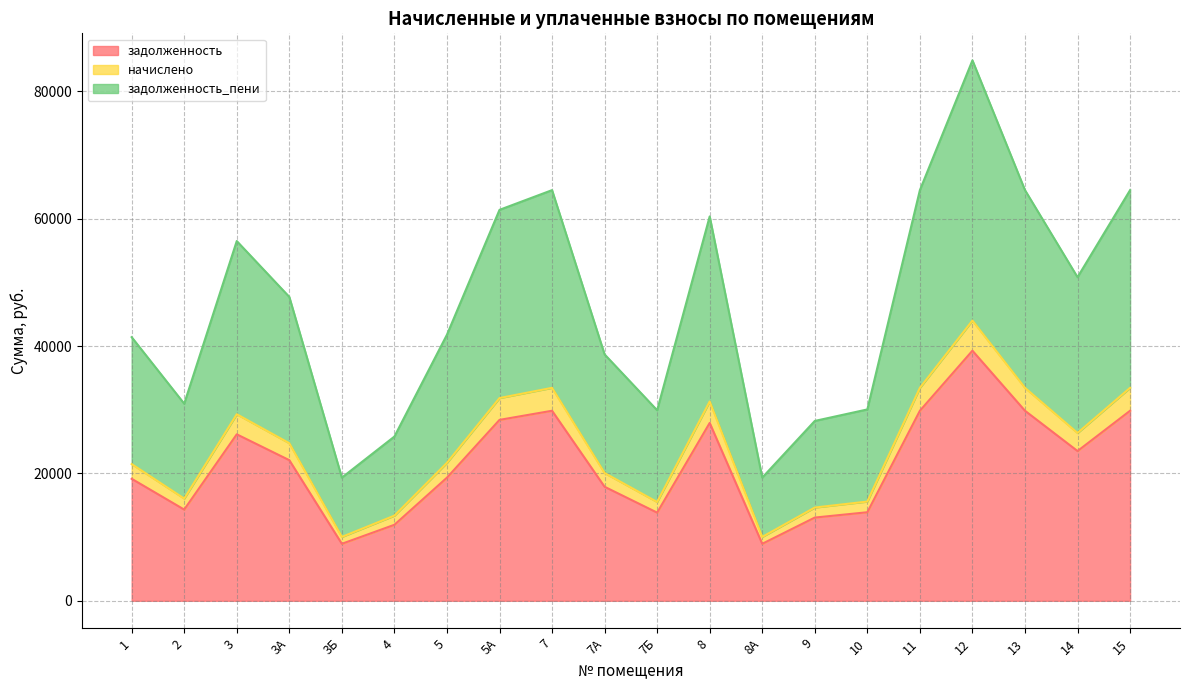

What is the difference between the highest and lowest values at 12?

45591.6